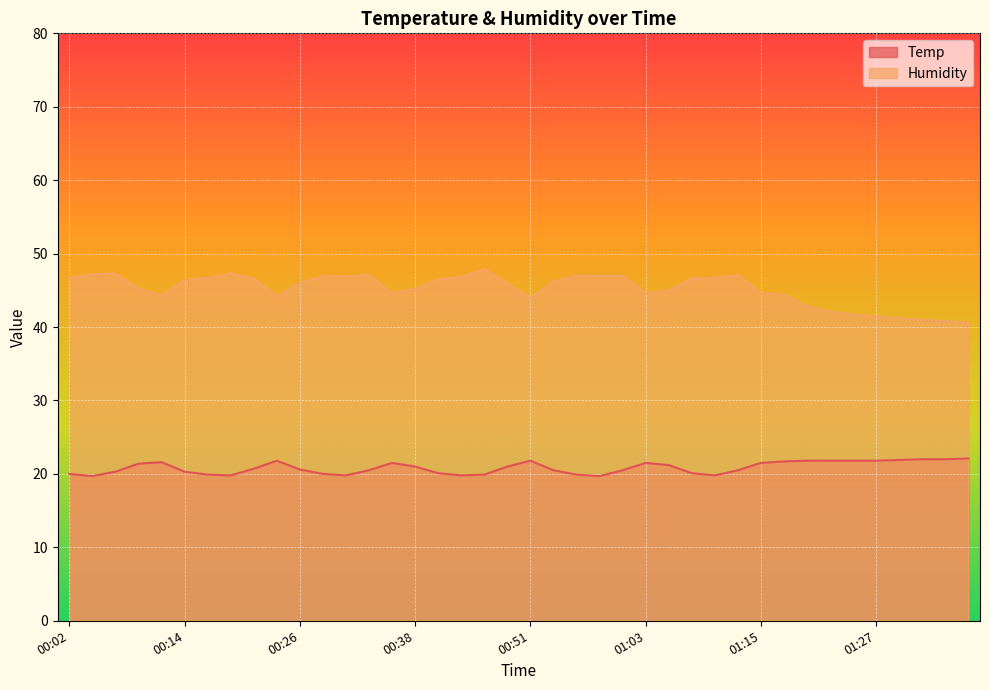

How many interior local peaks does the Temp series have?

5